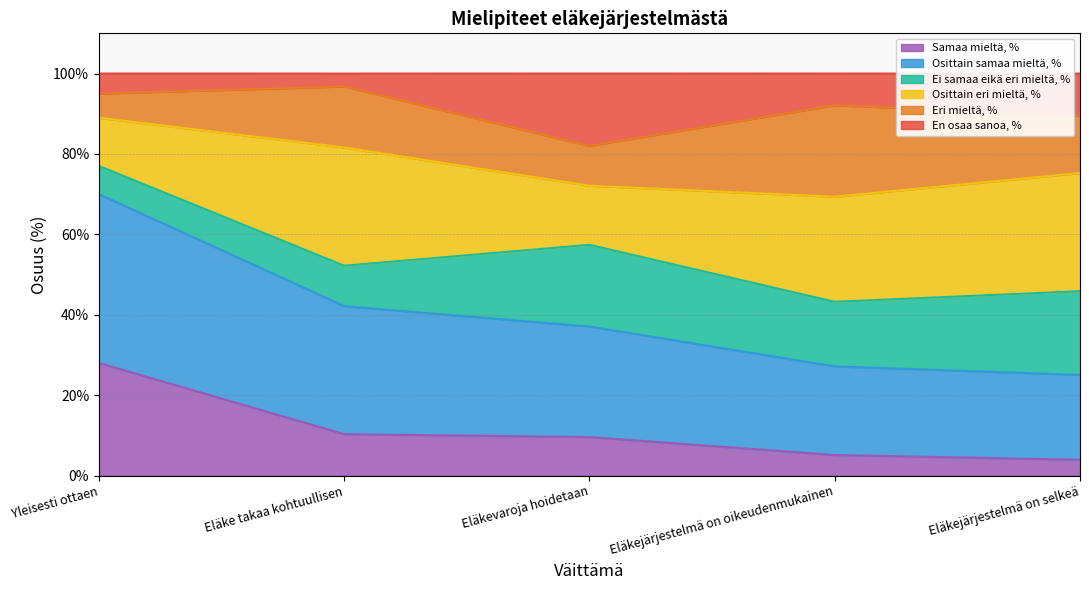

What is the value of the Samaa mieltä, % point at the 4th from the left?

5.1